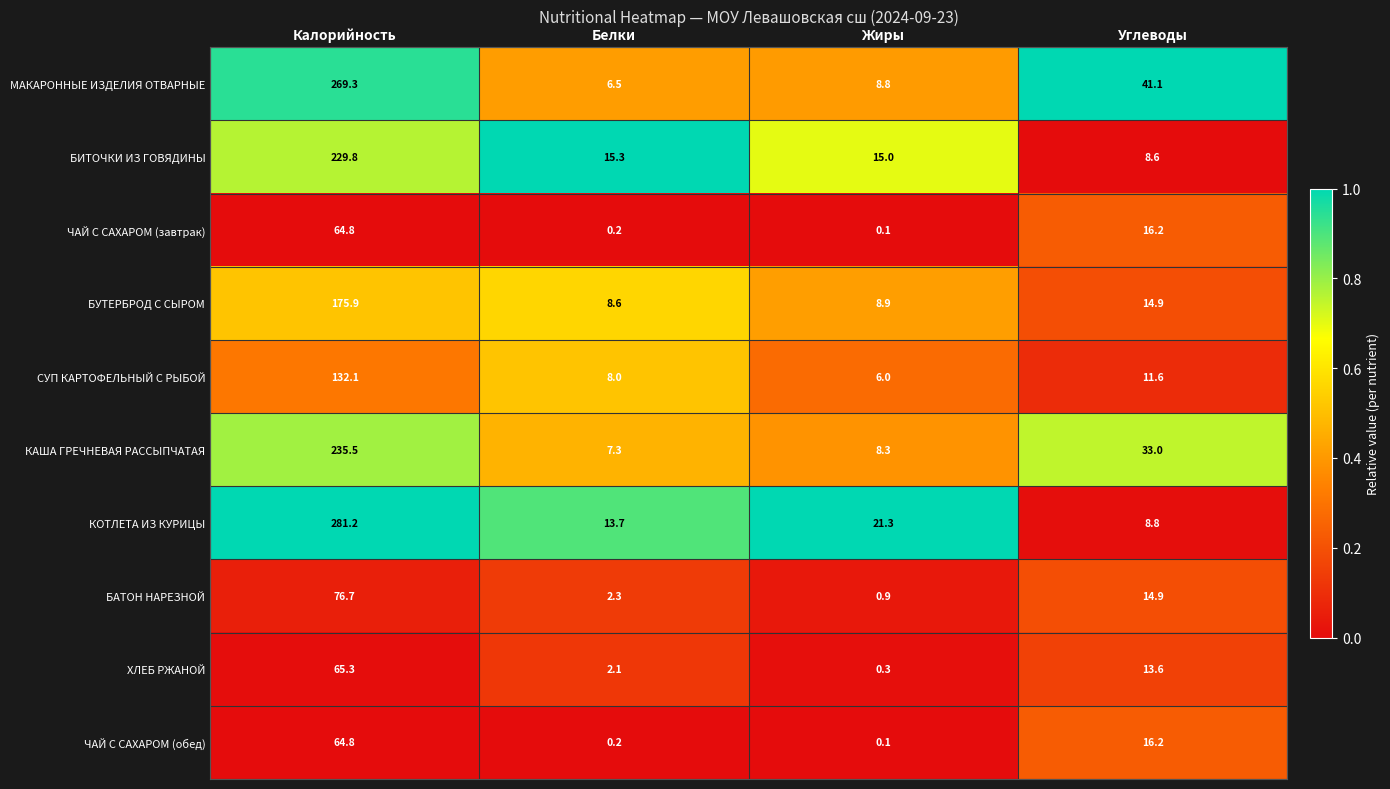

What is the minimum value for КОТЛЕТА ИЗ КУРИЦЫ?

8.8